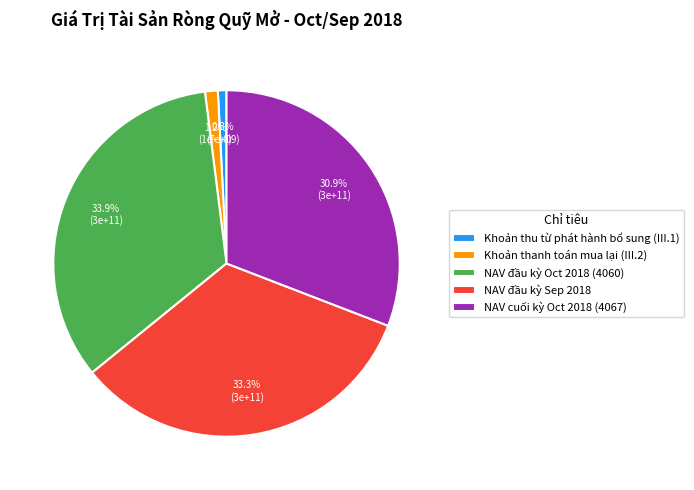

Is it true that Khoản thu từ phát hành bổ sung (III.1) is 7% of the pie?

False